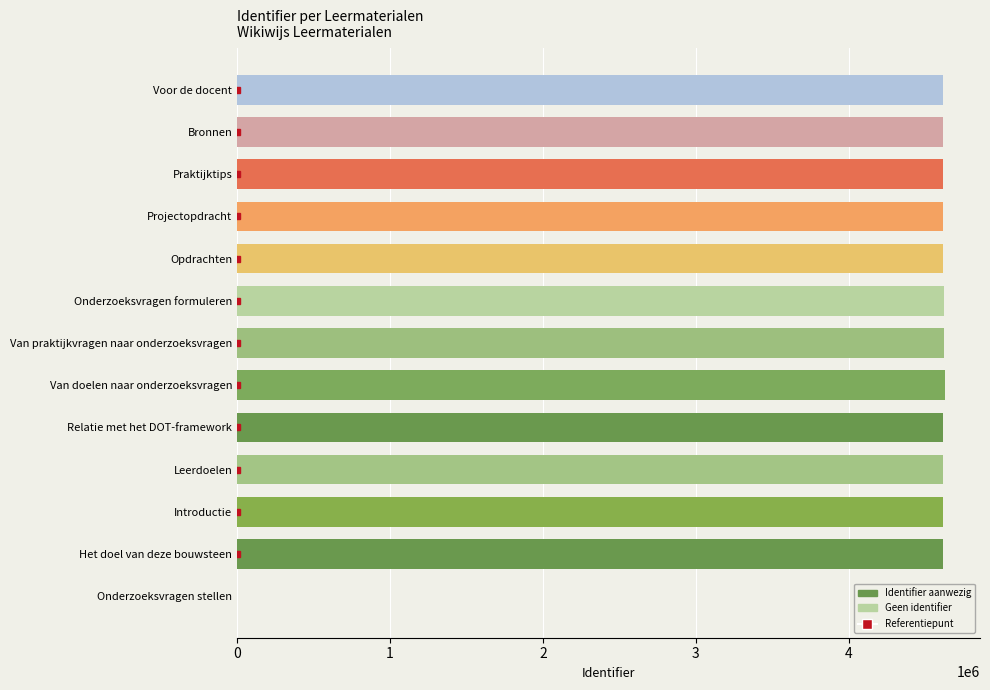

What is the greatest value displayed?

4628333